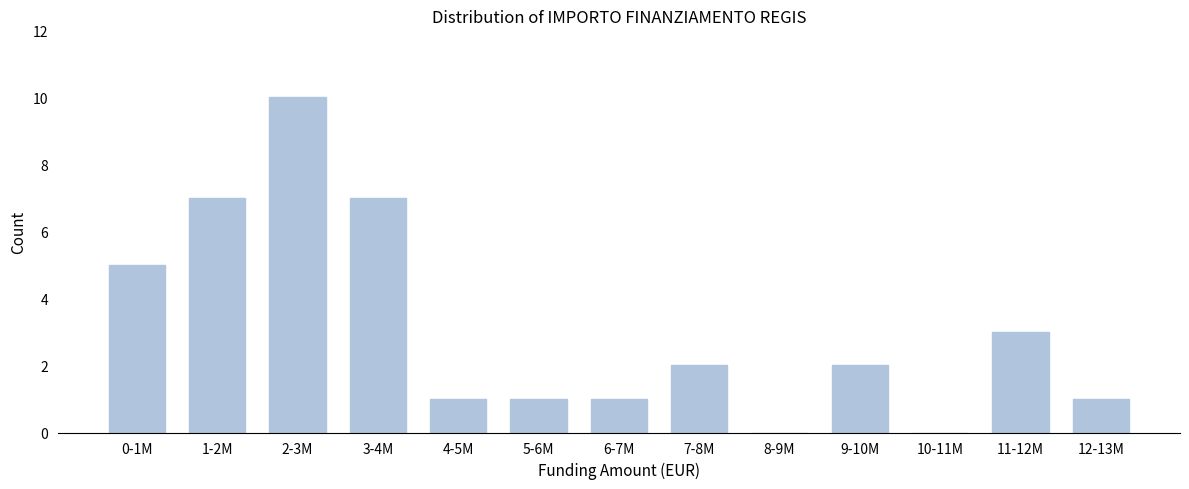

Reading left to right, transcribe all the data shown in this chart.

0-1M=5	1-2M=7	2-3M=10	3-4M=7	4-5M=1	5-6M=1	6-7M=1	7-8M=2	8-9M=0	9-10M=2	10-11M=0	11-12M=3	12-13M=1